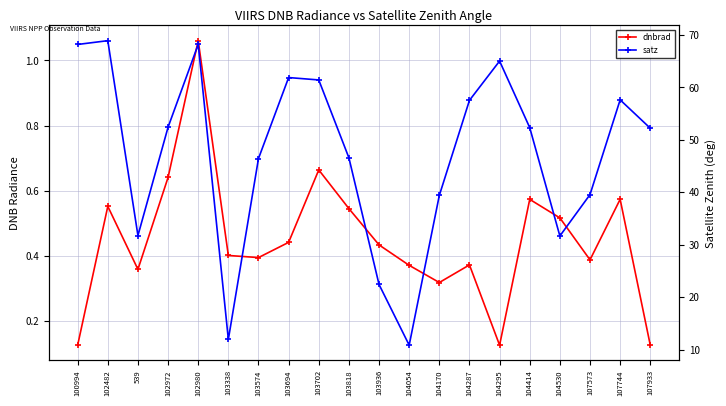

True or false: satz and dnbrad intersect in this chart.

False